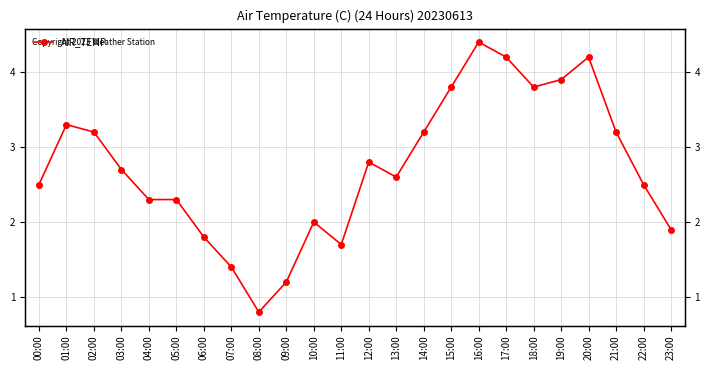

Where is the data nearest to the value 2?

10:00